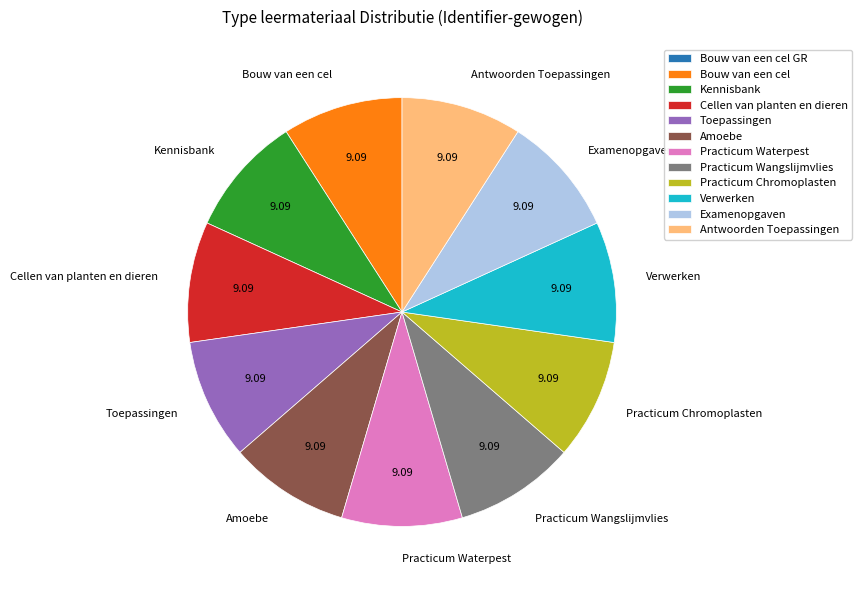

What is the ratio of the value at Examenopgaven to the value at Antwoorden Toepassingen?

1.0